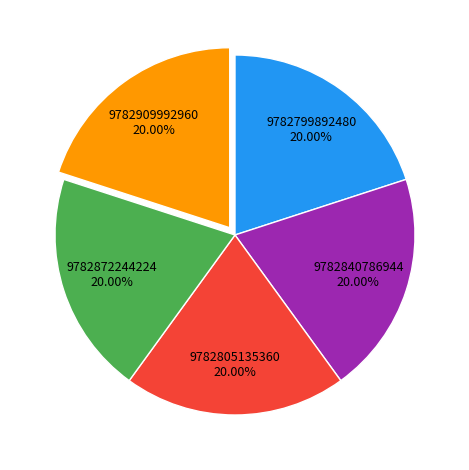

Is there a majority slice in this chart?

No